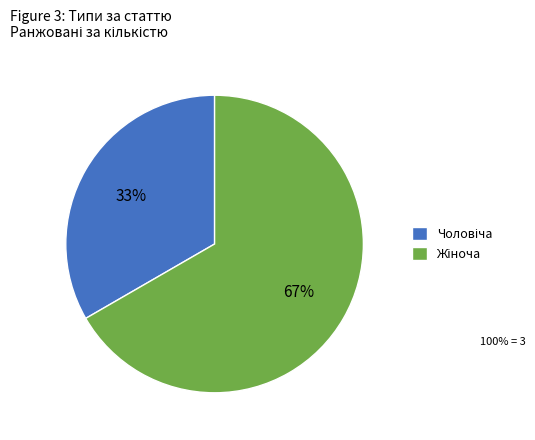

To the nearest percent, what is the average slice percentage?

50%